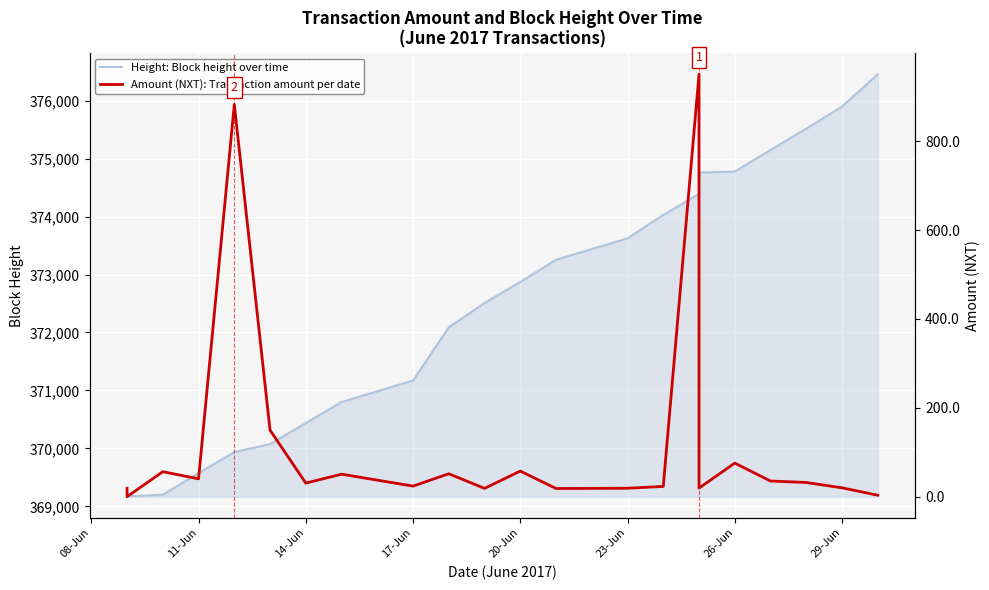

What is the label of the 1st point from the left?

08-Jun